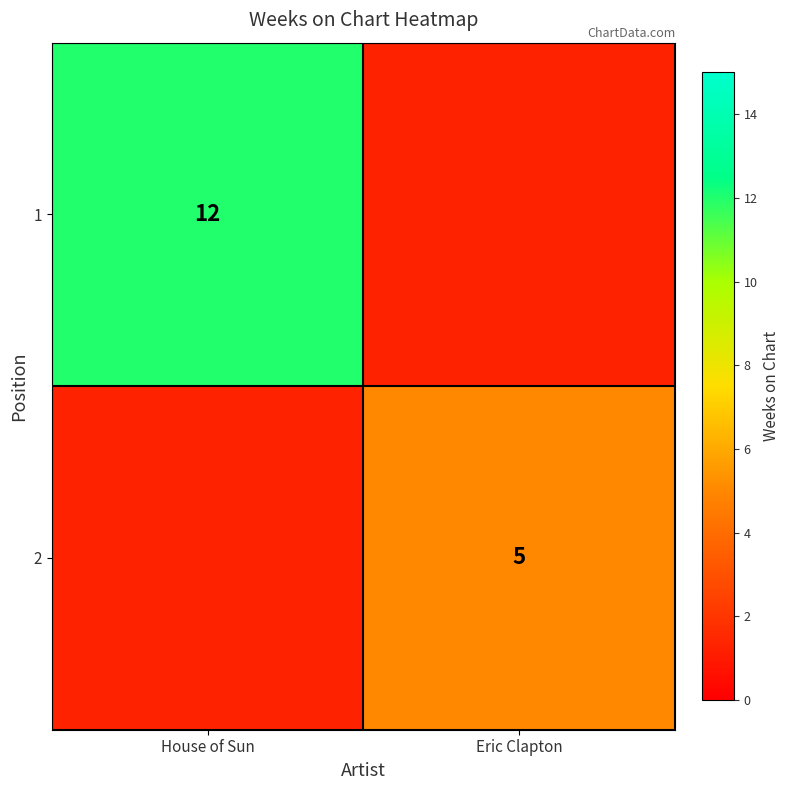

Between Eric Clapton and House of Sun, which is larger?

House of Sun